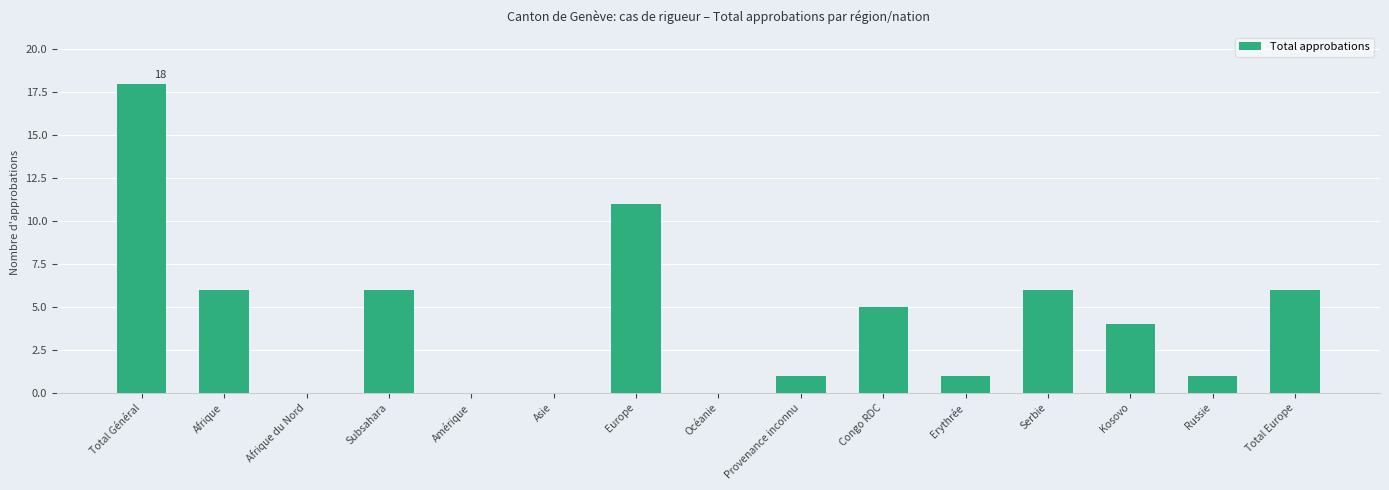

Which label corresponds to the largest value in the chart?

Total Général